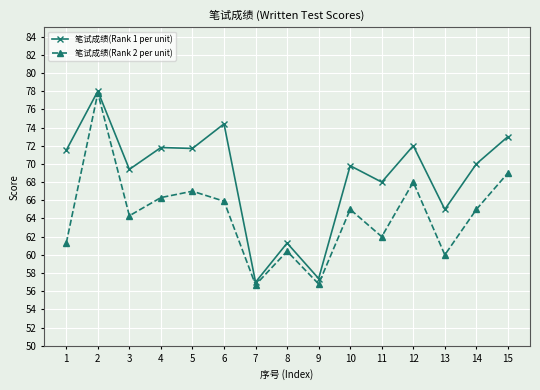

Is it true that 笔试成绩(Rank 1 per unit) equals 61.3 at 8?

True